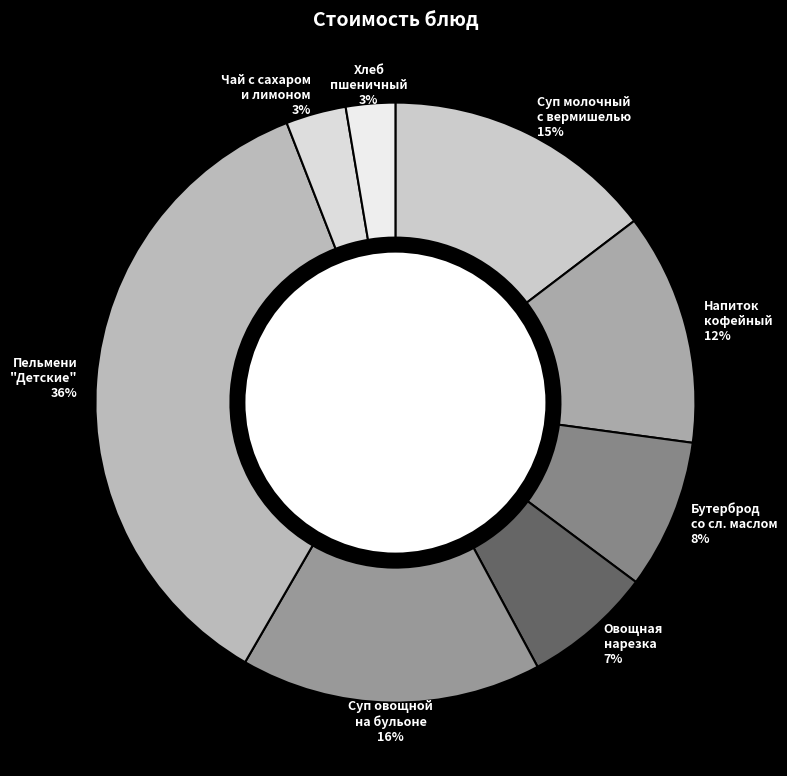

Which slice is the smallest?

Хлеб
пшеничный